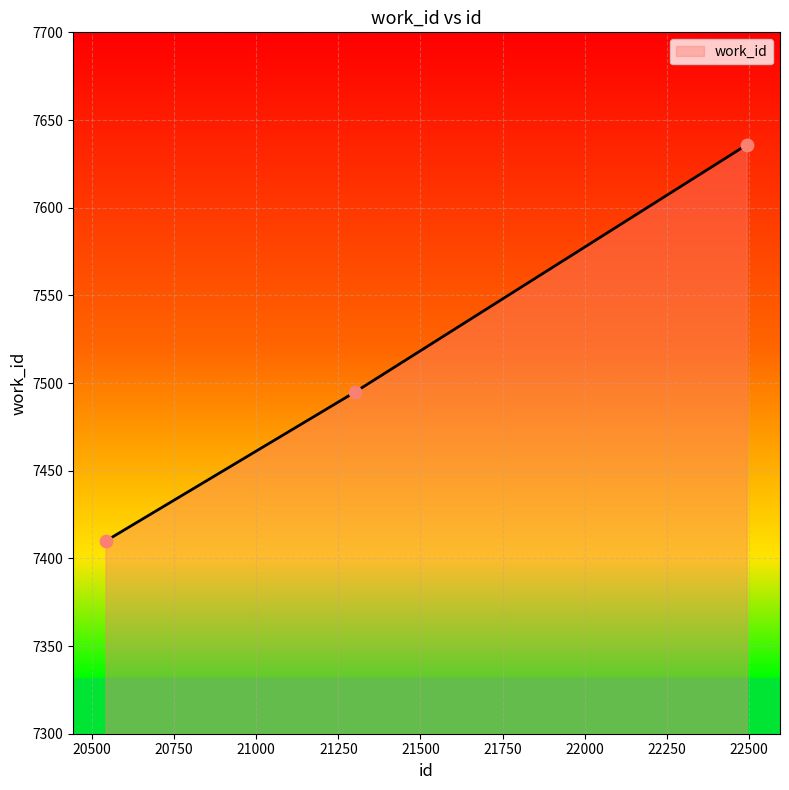

What is the sum of all values?

22541